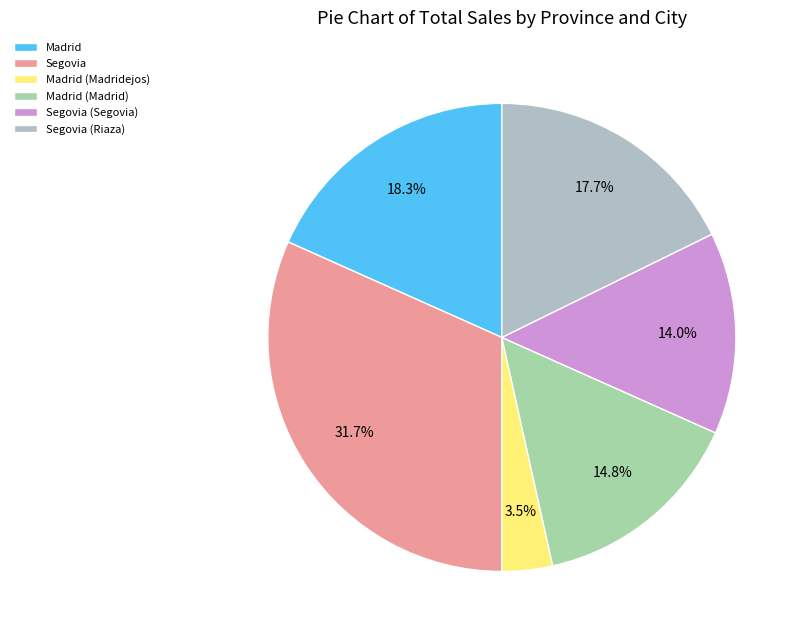

The Segovia slice represents 32% of the pie. True or false?

True